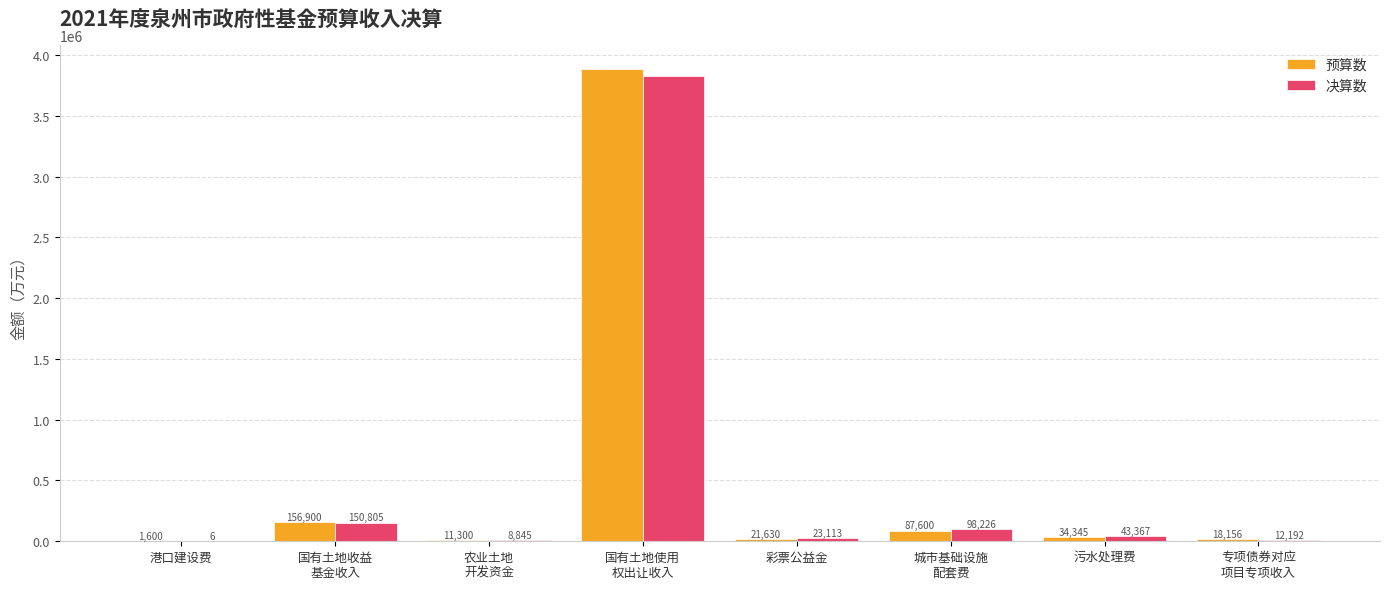

At which label does 预算数 first exceed 34345?

国有土地收益
基金收入